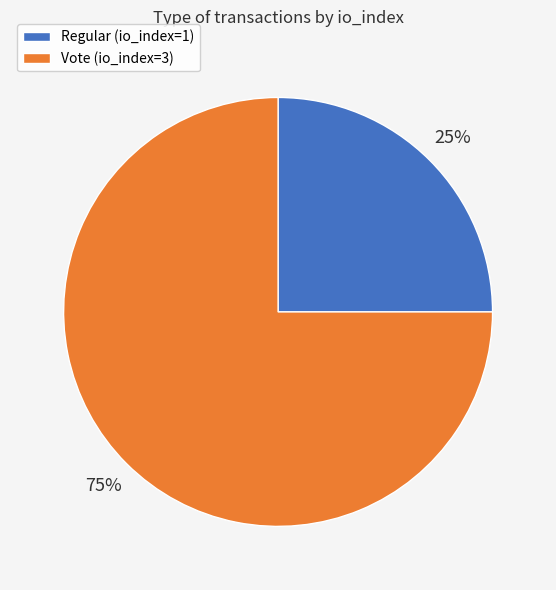

Between Regular and Vote, which is larger?

Vote